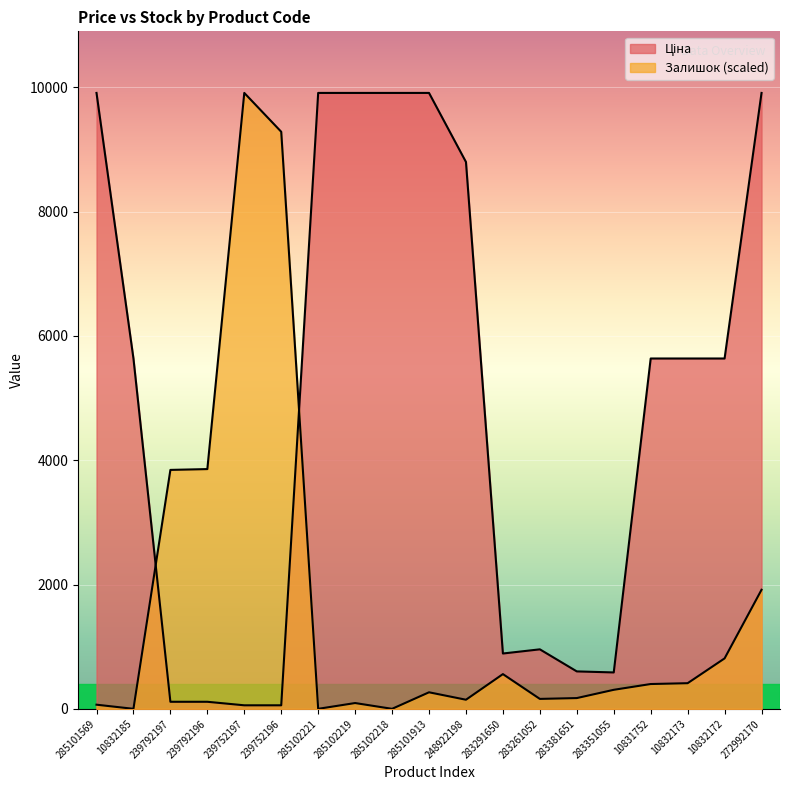

Which series has the largest total across all categories?

Ціна